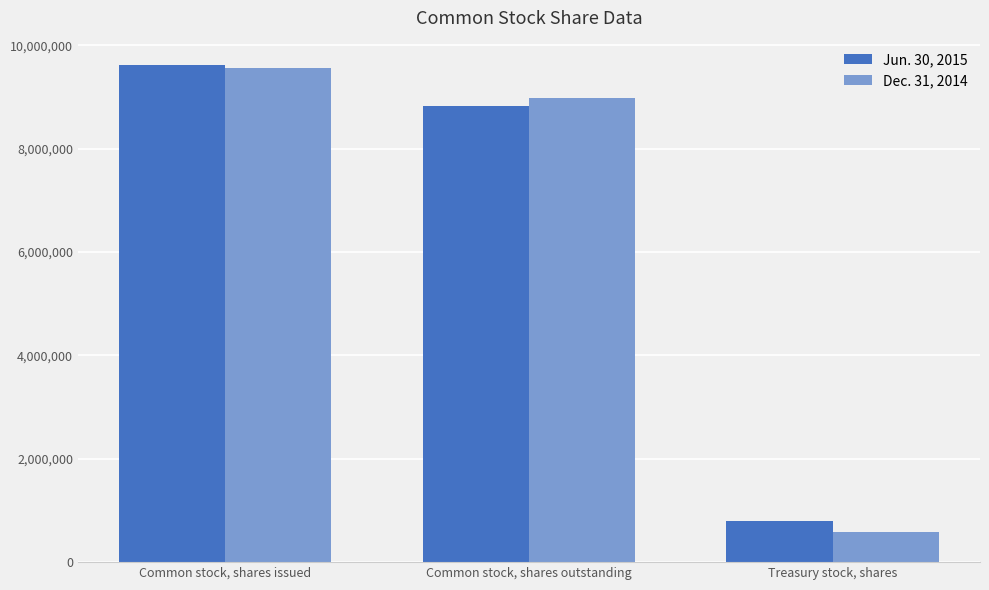

What is the difference between the maximum and second lowest values in the Jun. 30, 2015 series?

788029